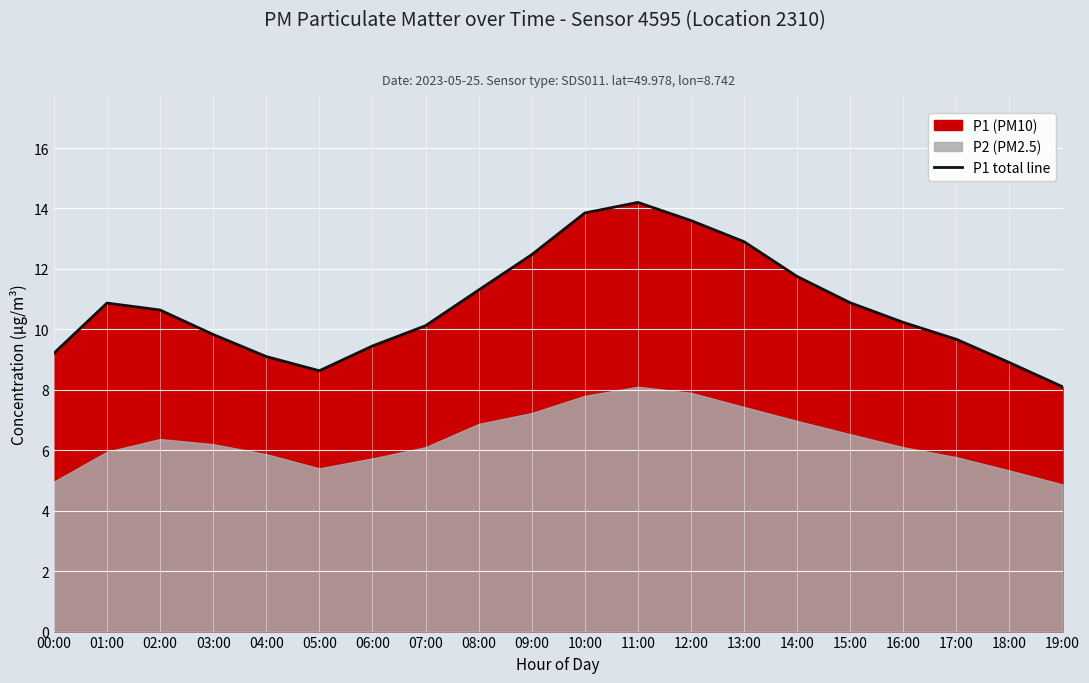

The chart shows a value of 8.1 at 19:00. True or false?

True